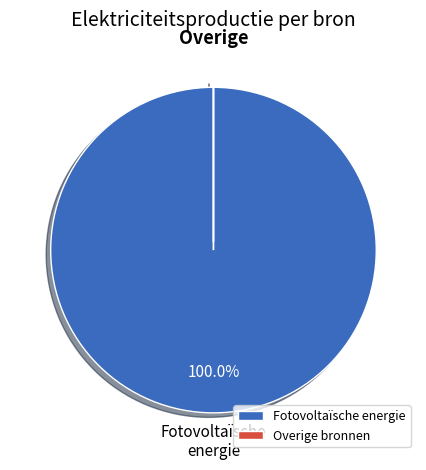

Which category has the biggest portion of the pie?

Fotovoltaïsche energie